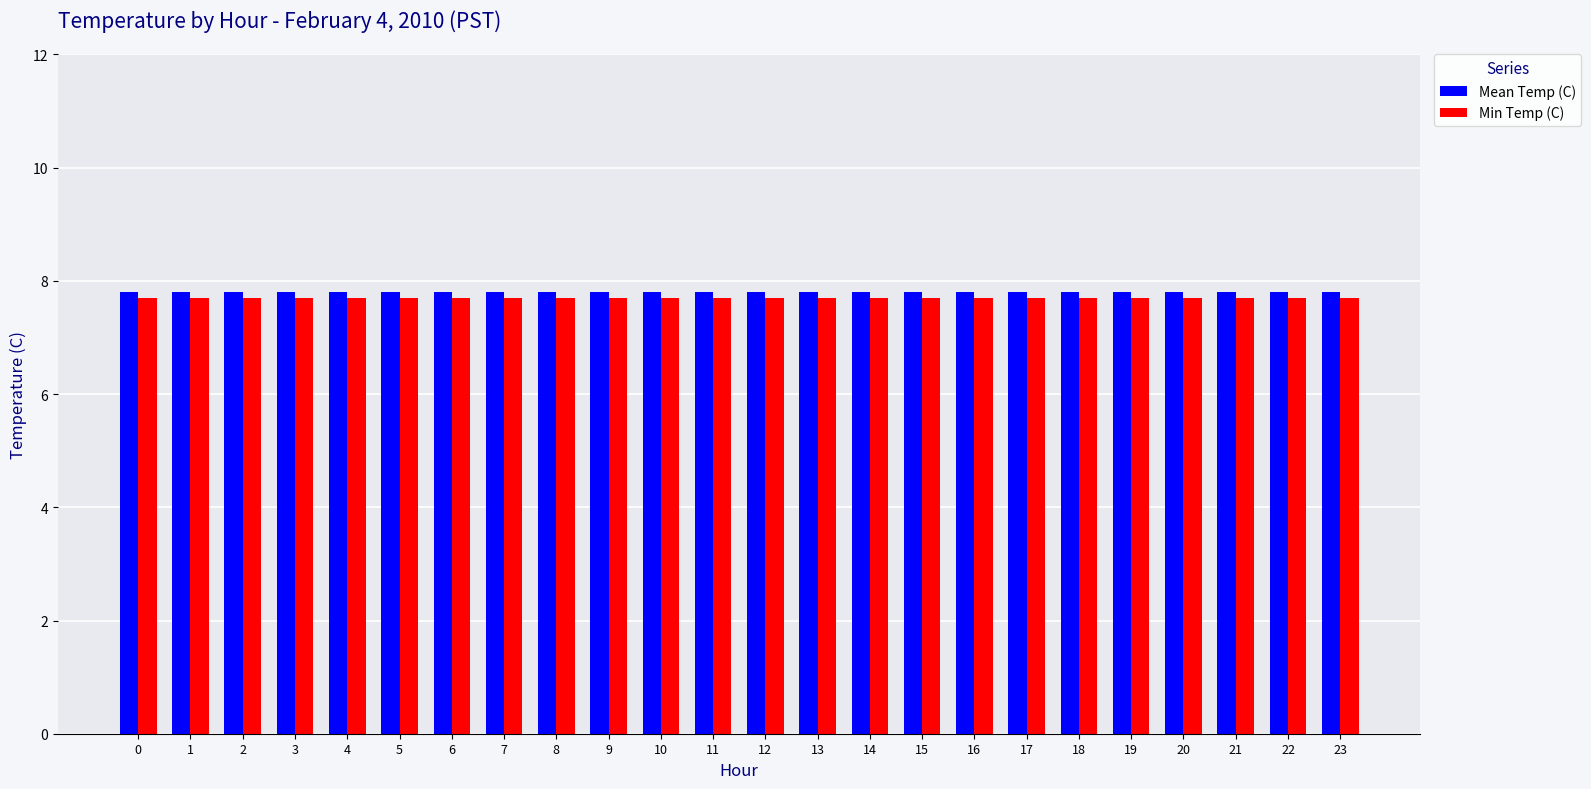

What is the maximum value for Mean Temp (C)?

7.8